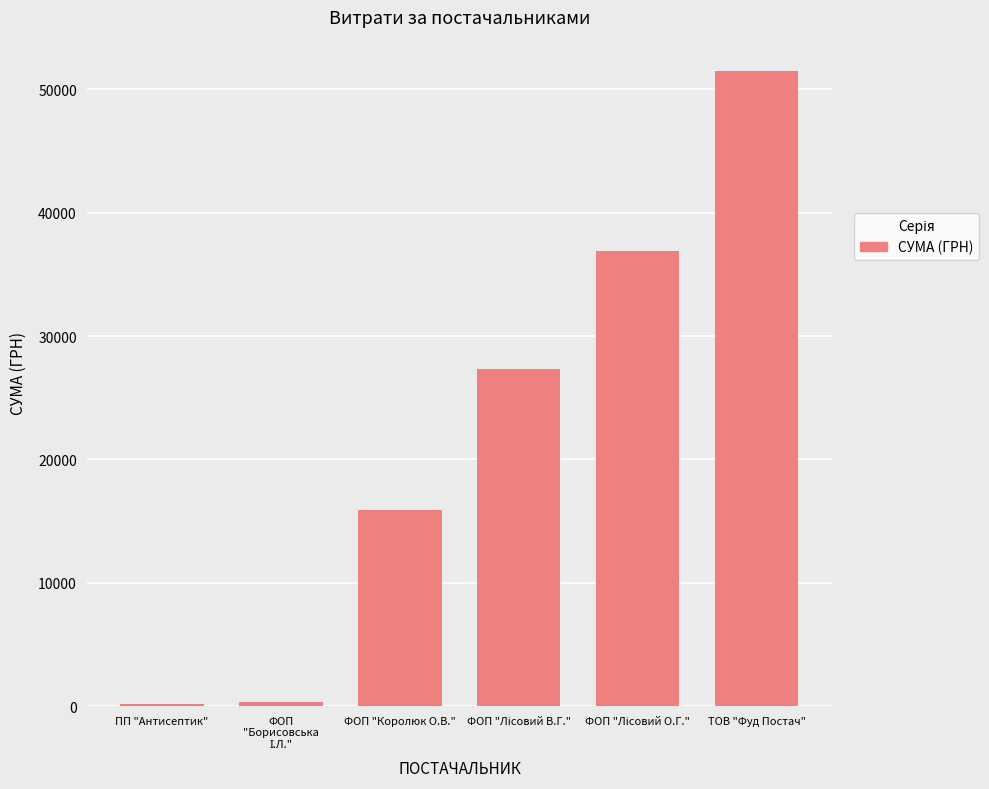

Which has a higher value, ПП "Антисептик" or ФОП "Королюк О.В."?

ФОП "Королюк О.В."